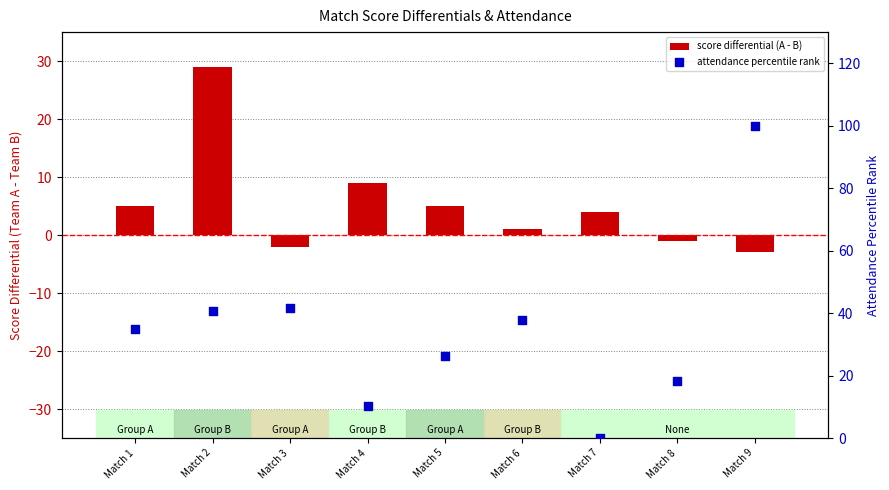

Which series has the largest total across all categories?

attendance percentile rank